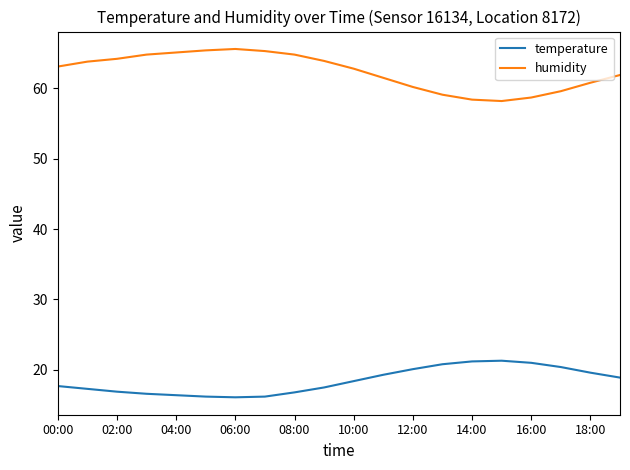

Which series has the widest spread of values?

humidity